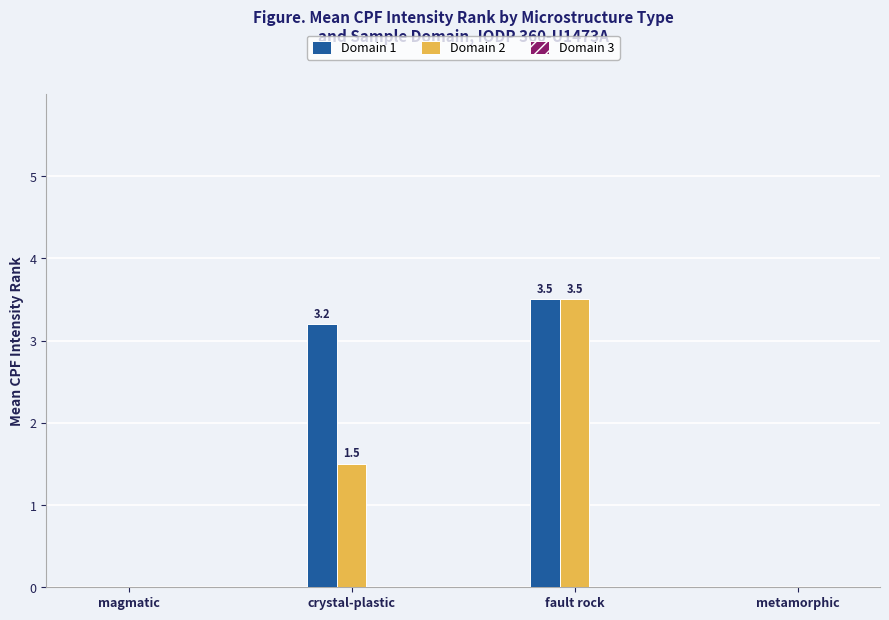

How many groups of bars are there?

4